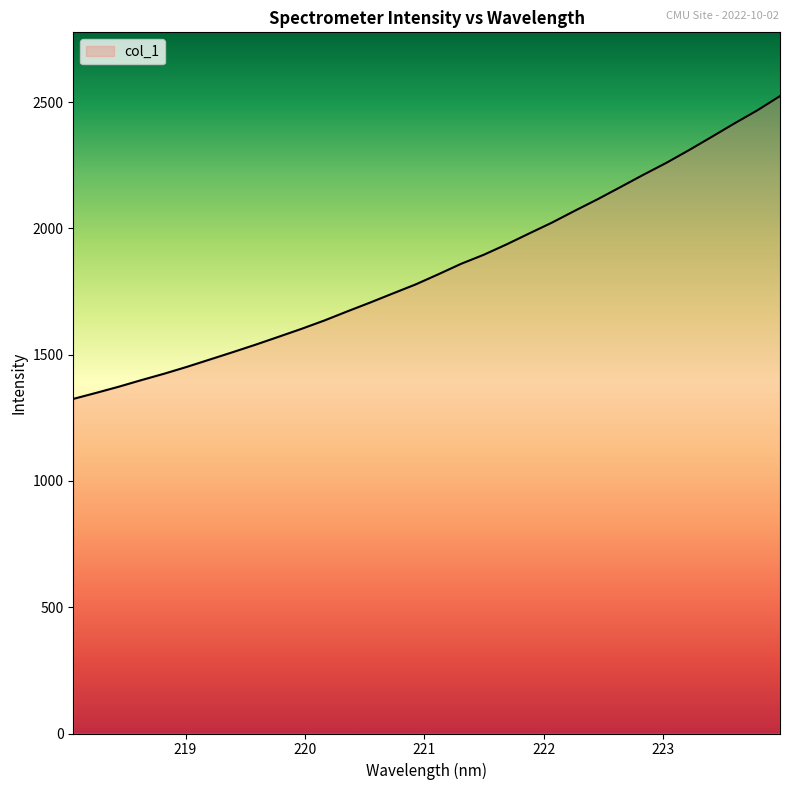

What is the difference between the maximum and minimum values?

1199.0